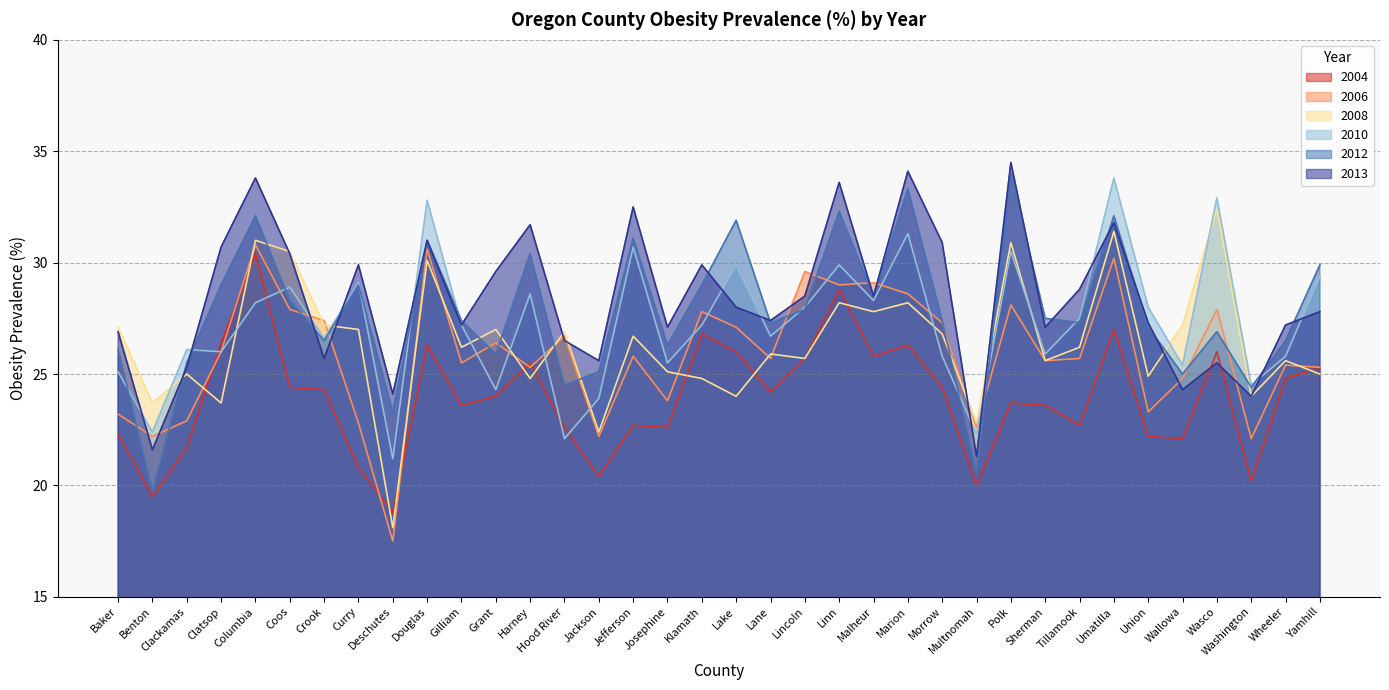

What is the difference between the 2013 values at Morrow and Curry?

1.0